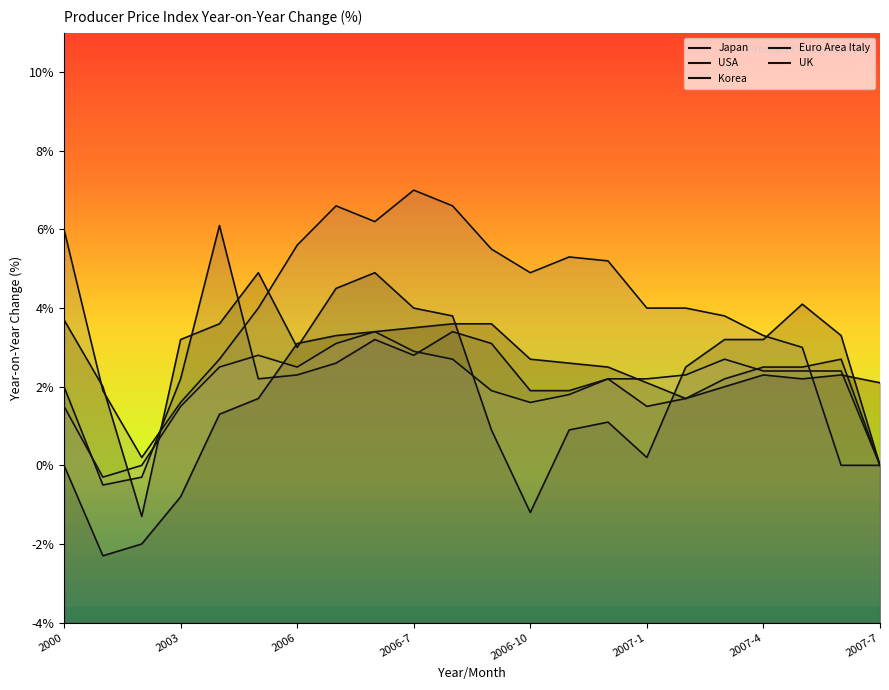

Which series has the largest range (max minus min)?

Euro Area Italy